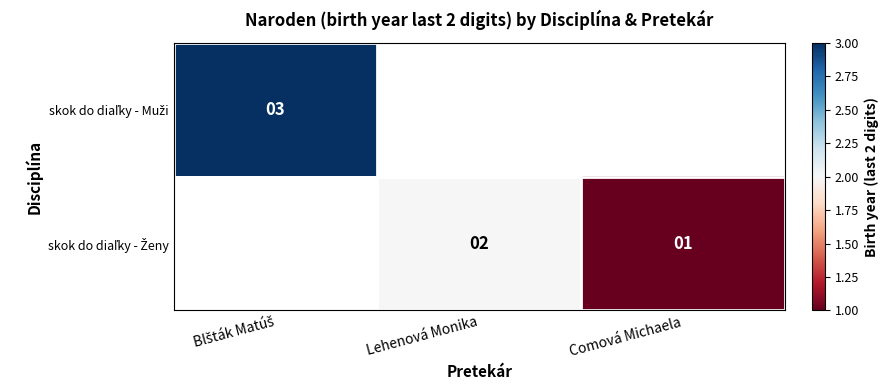

How many positive values does the skok do diaľky - Ženy series have?

2